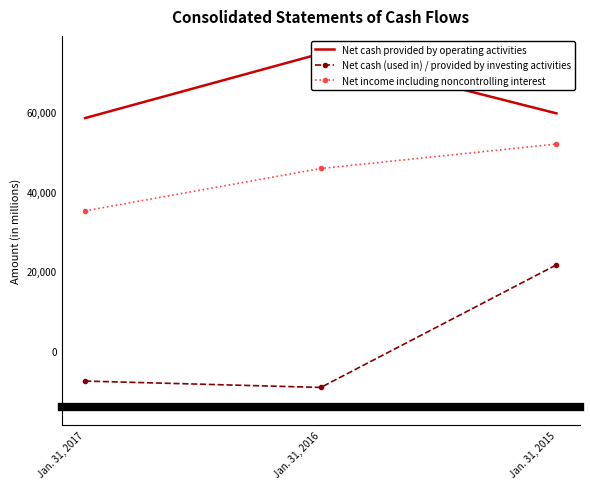

How many values in Net cash (used in) / provided by investing activities are below zero?

2